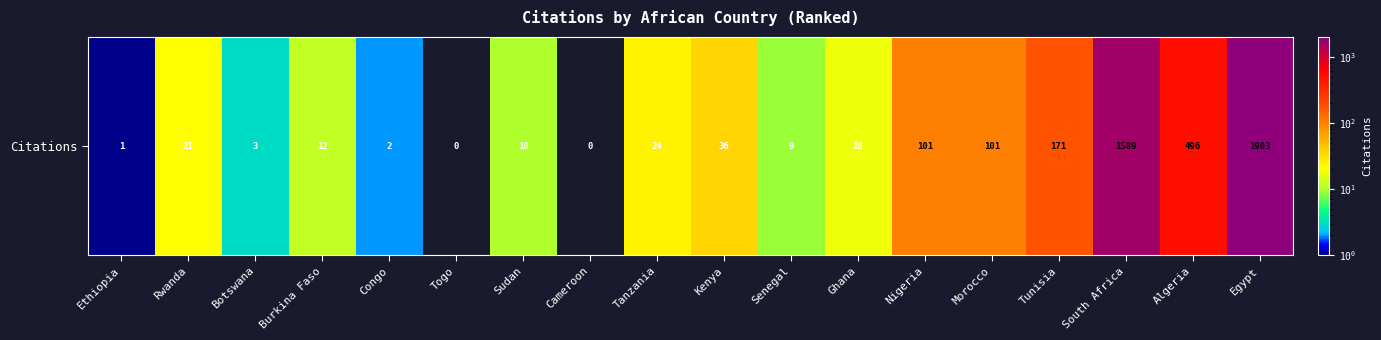

What is the difference between the values at Rwanda and Congo?

19